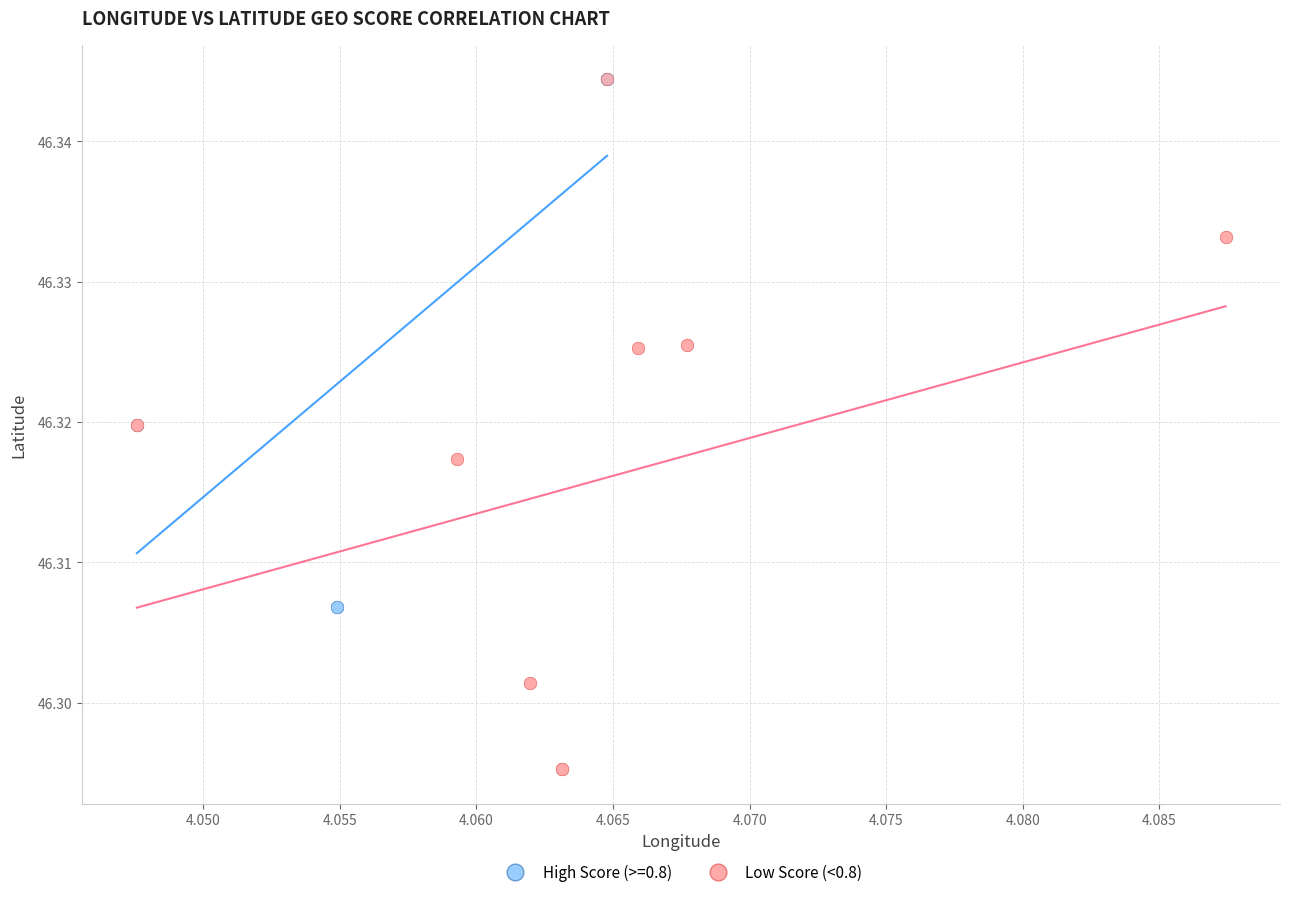

Which series has the widest spread of Y values?

Low Score (<0.8)